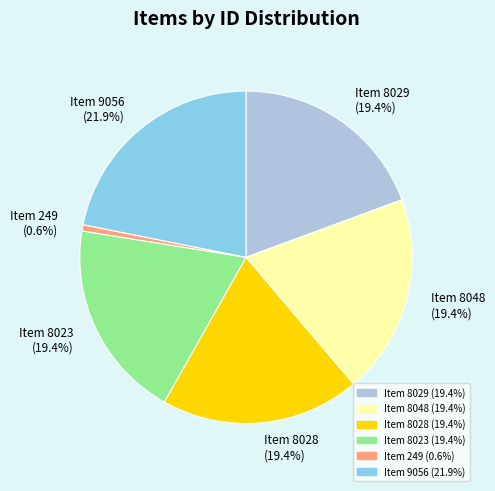

Which slice is the smallest?

Item 249